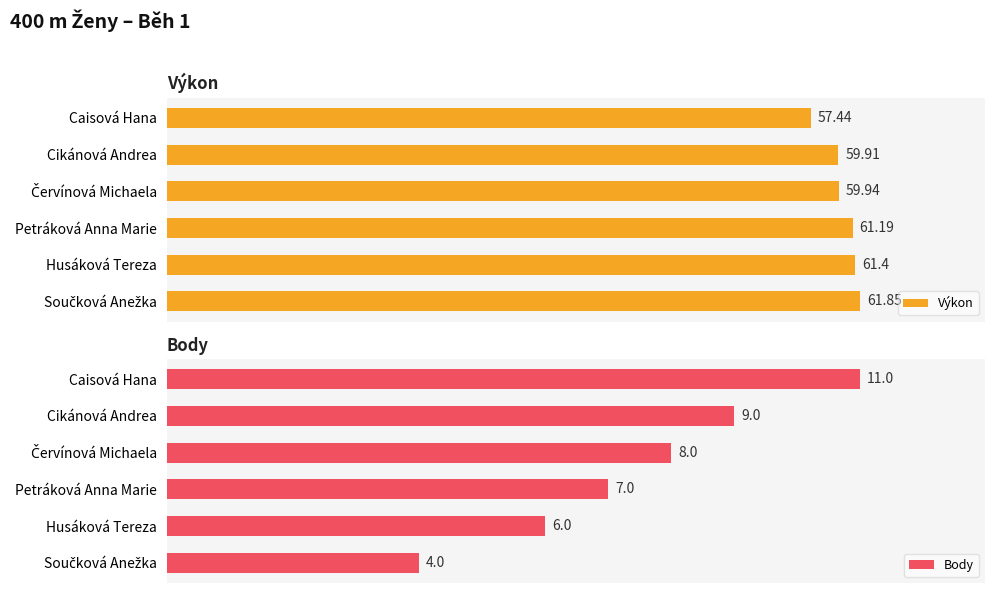

At which label is Body closest to 7?

Petráková Anna Marie